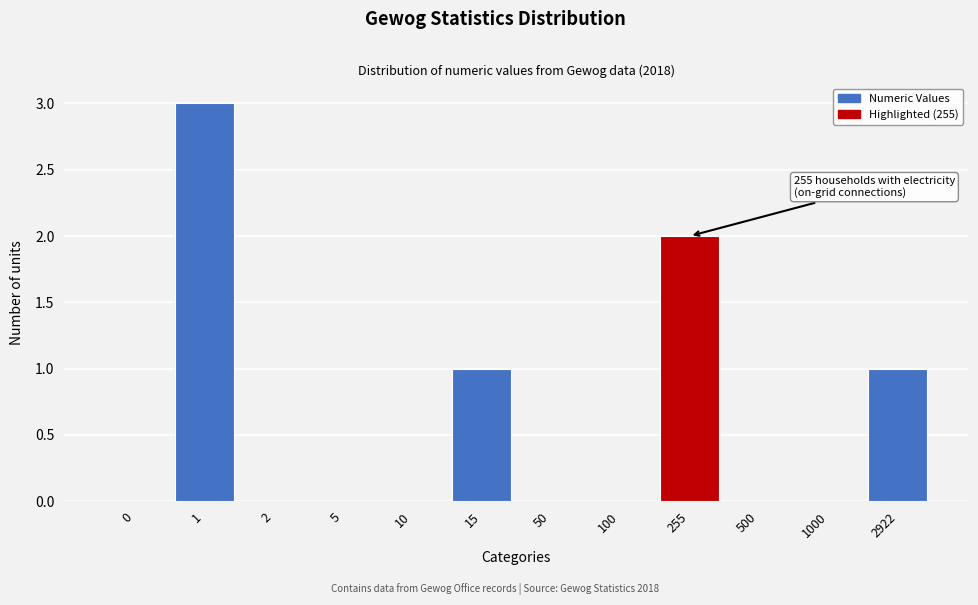

Reading left to right, extract all data points from this chart.

0=0	1=3	2=0	5=0	10=0	15=1	50=0	100=0	255=2	500=0	1000=0	2922=1